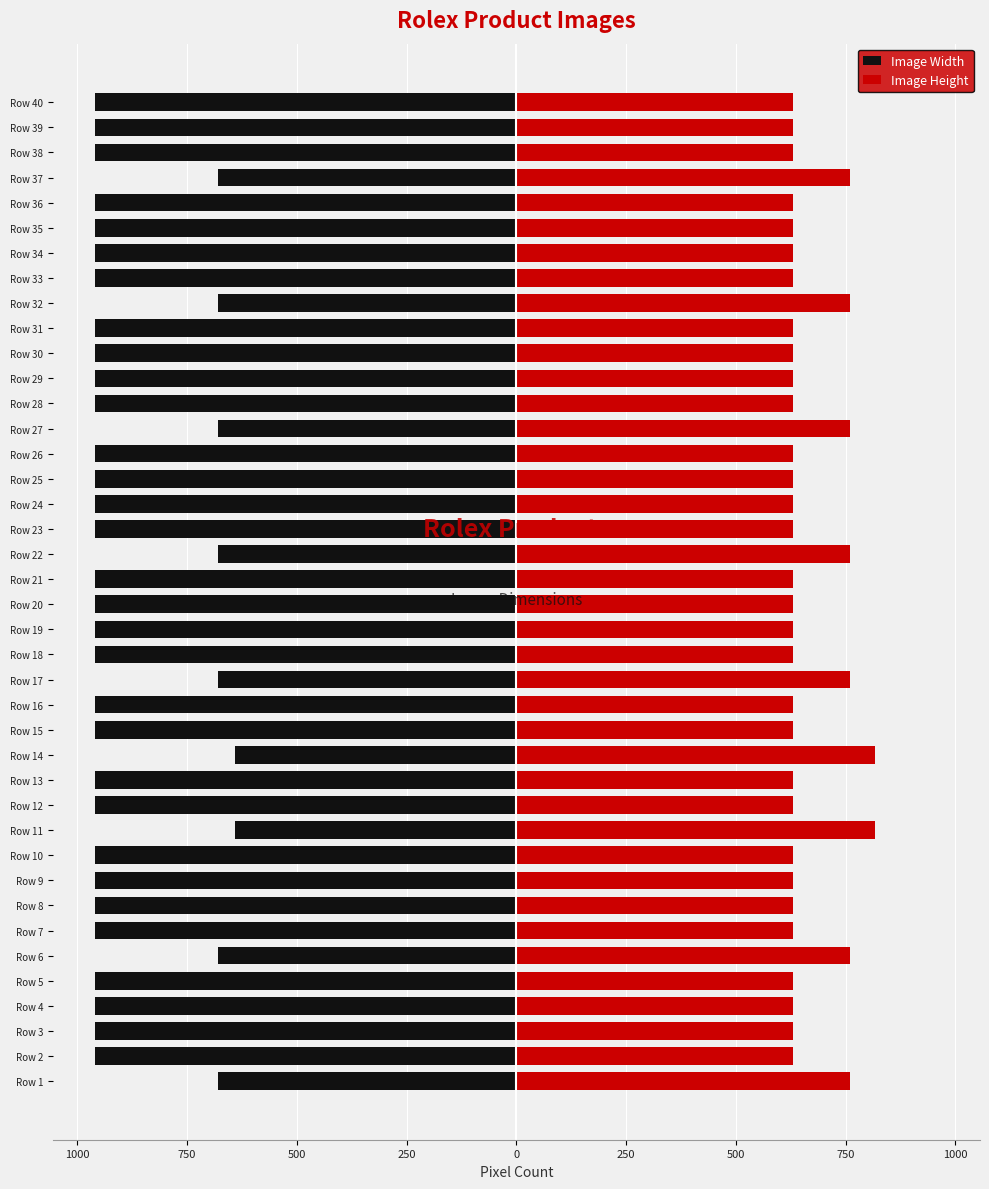

How many distinct data groups are displayed?

2